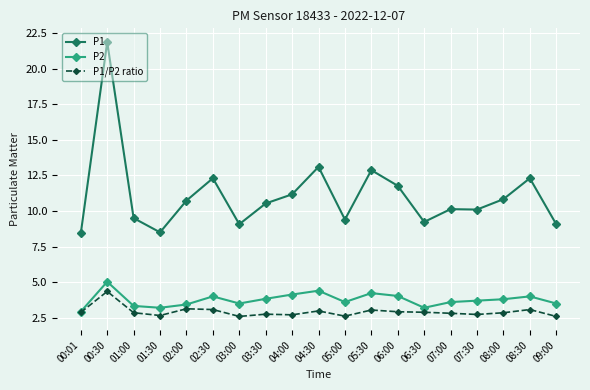

Where is the first local minimum for P1/P2 ratio?

01:30